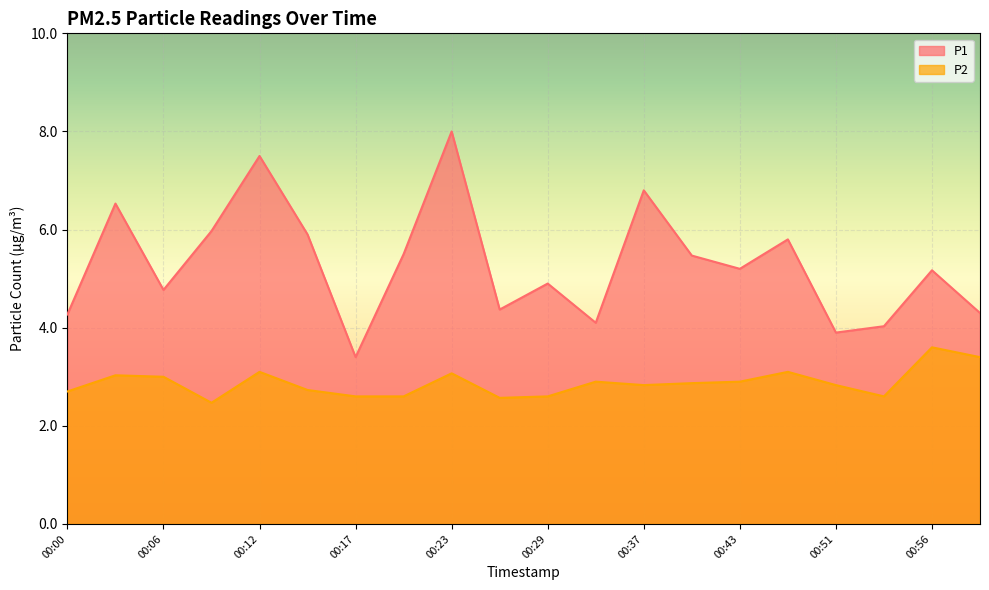

List the series in order of their overall mean, lowest first.

P2, P1